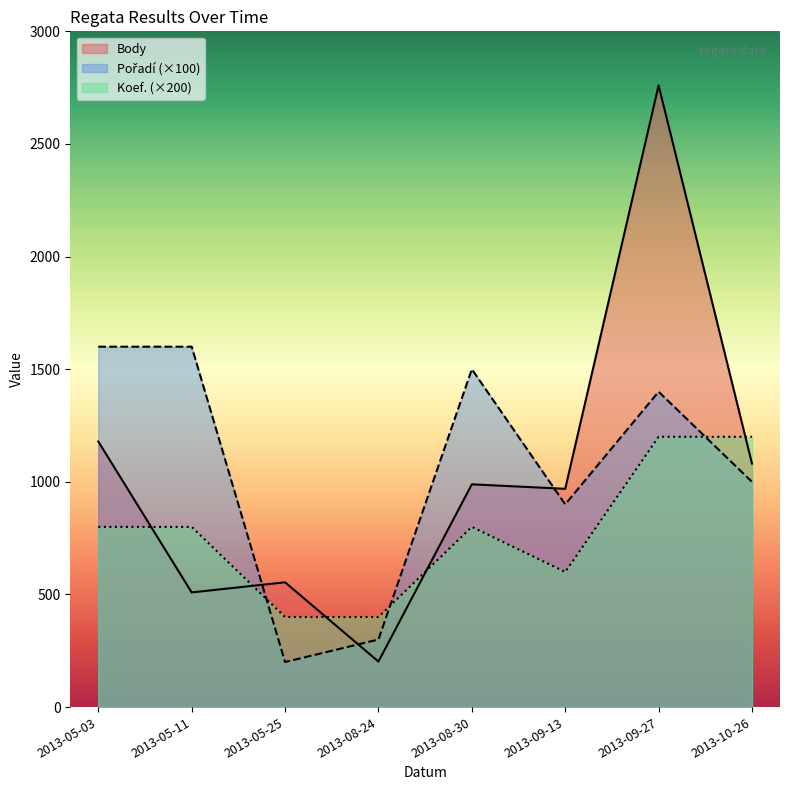

How many interior local peaks does the Koef. series have?

1